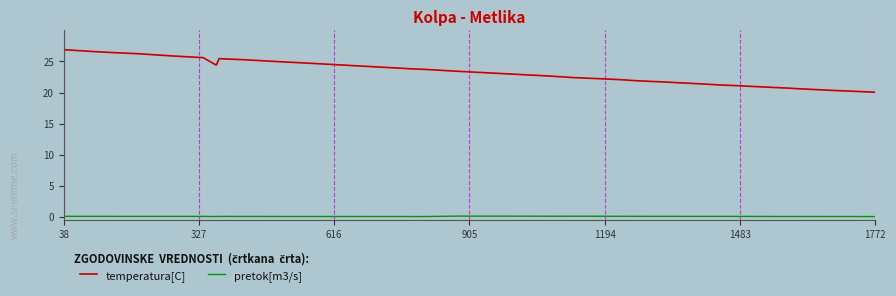

What is the minimum value for temperatura[C]?

20.0